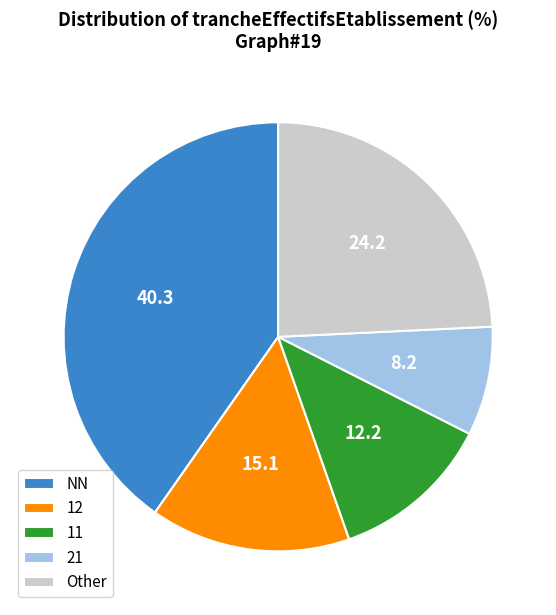

Which category has the smallest portion of the pie?

21